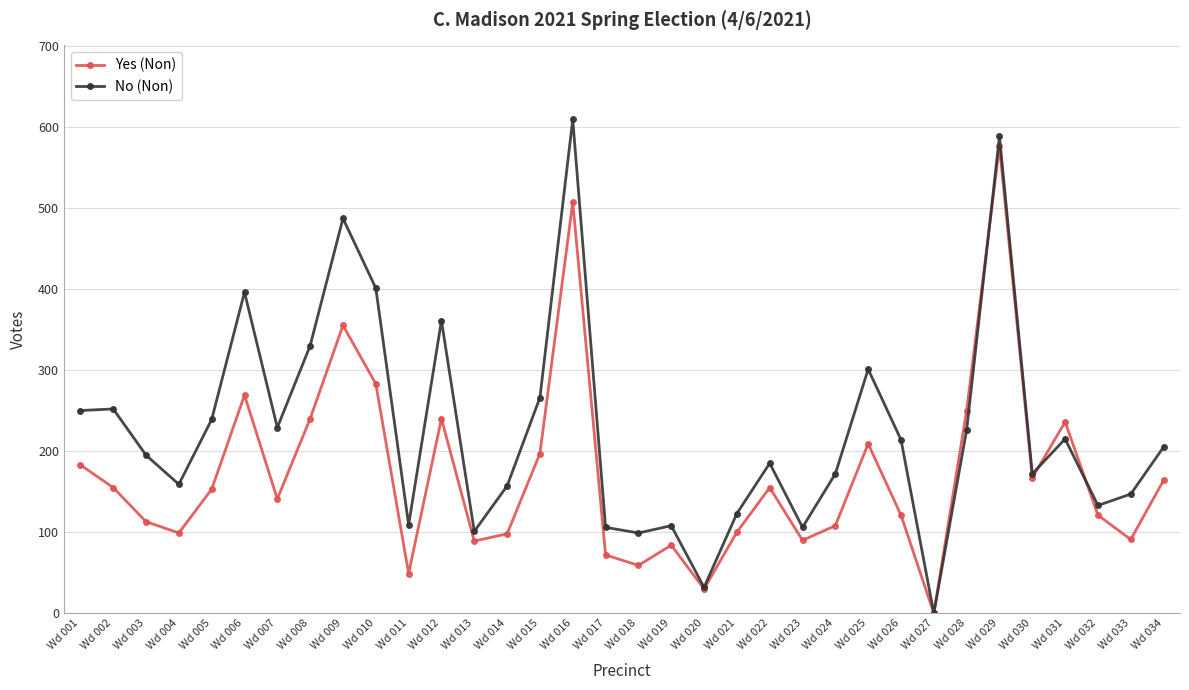

True or false: No (Non) has more than 2 interior local peaks.

True